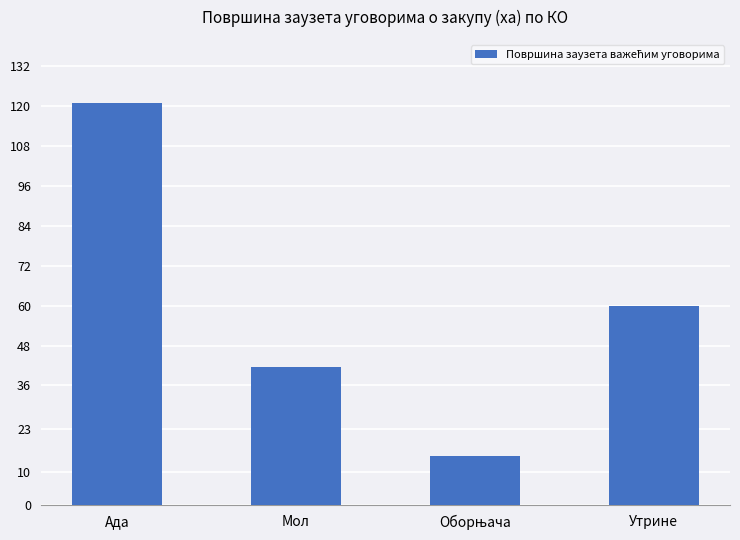

How many distinct data groups are displayed?

1